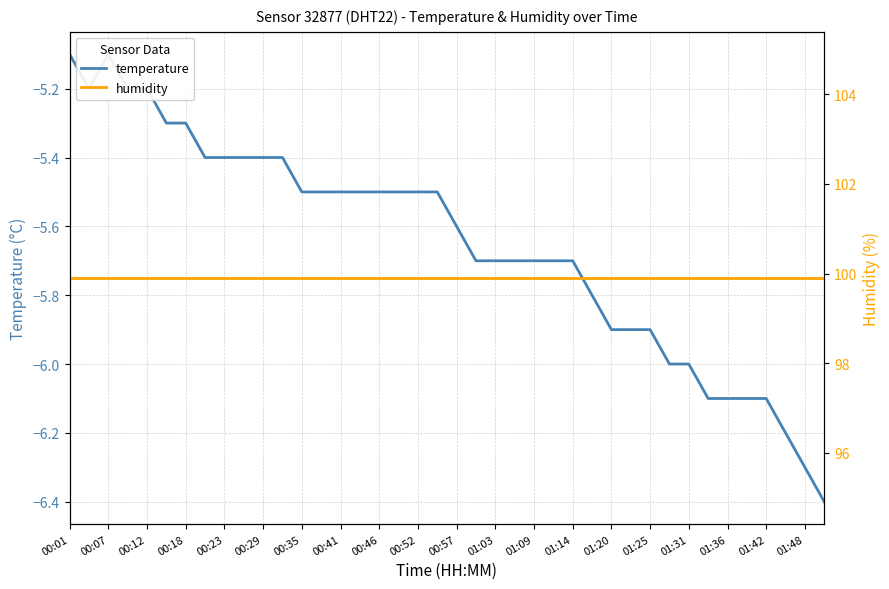

True or false: humidity has a value of 173.5 at 01:09.

False